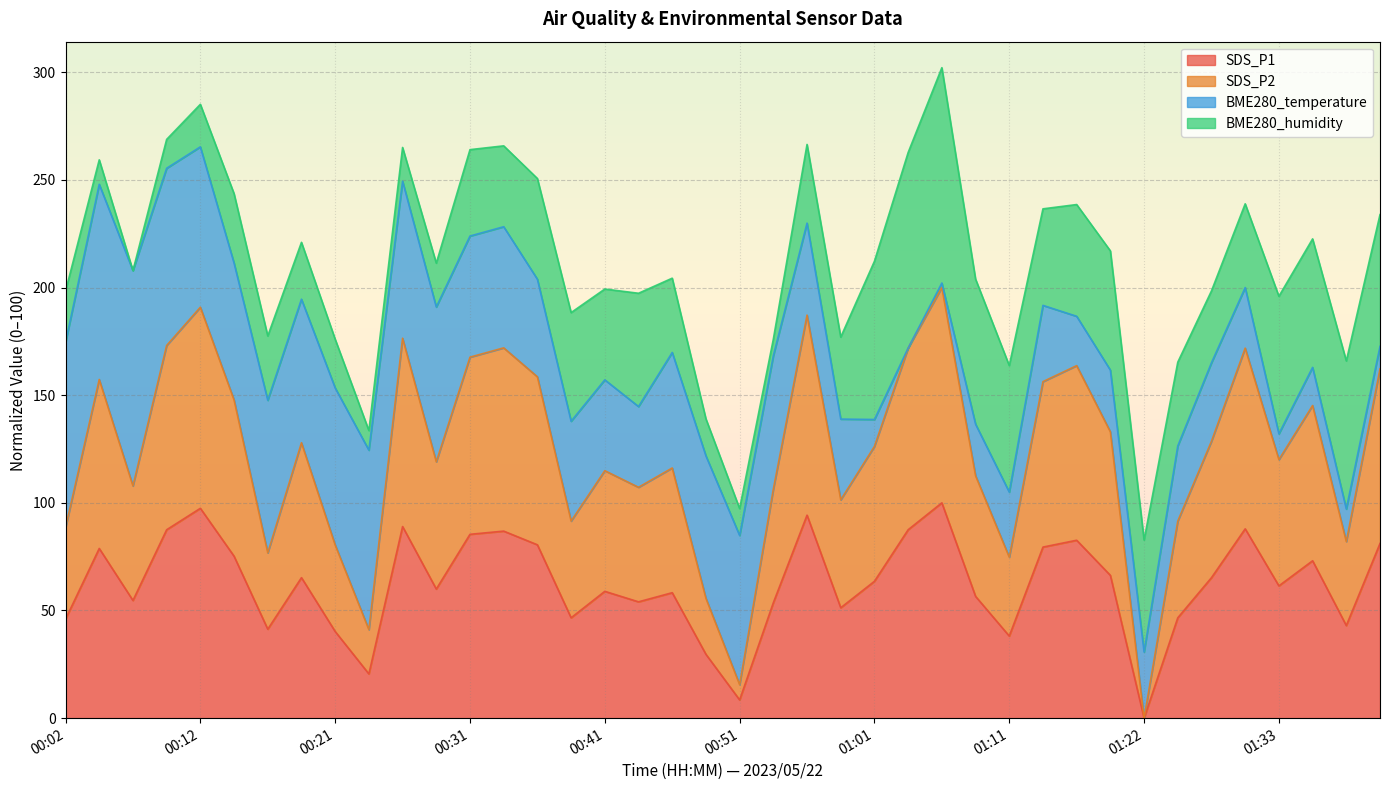

At which label does SDS_P1 reach its minimum?

01:22